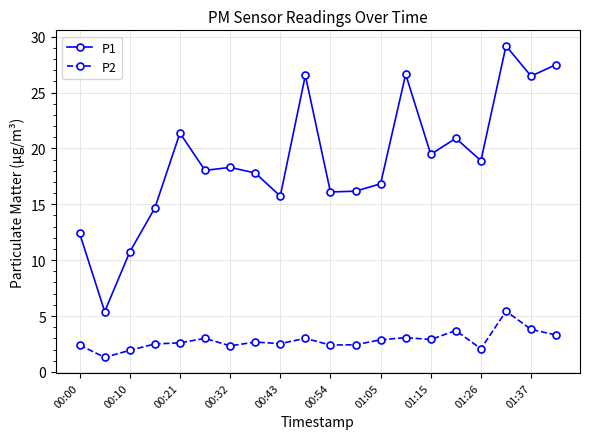

True or false: P1 and P2 cross at least once.

False